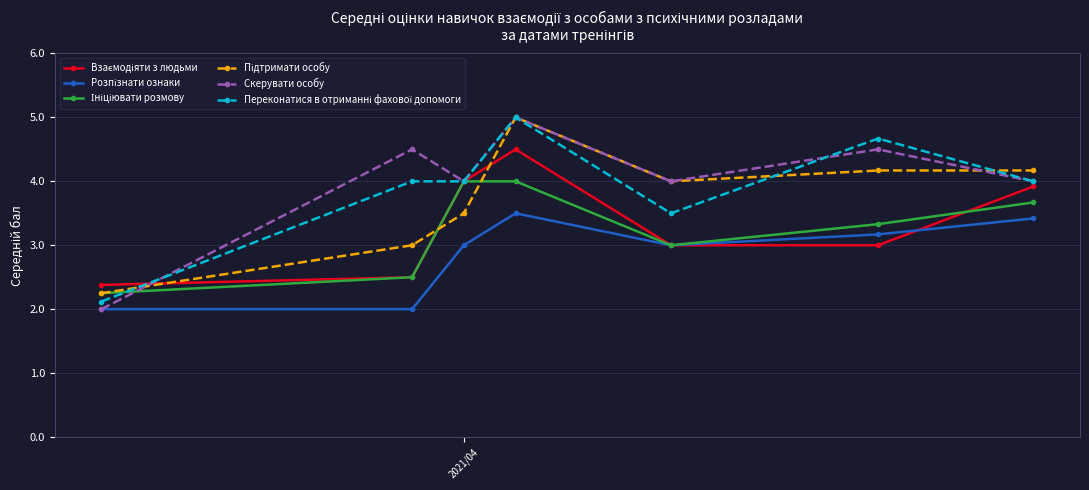

Which series has the widest spread of values?

Скерувати особу